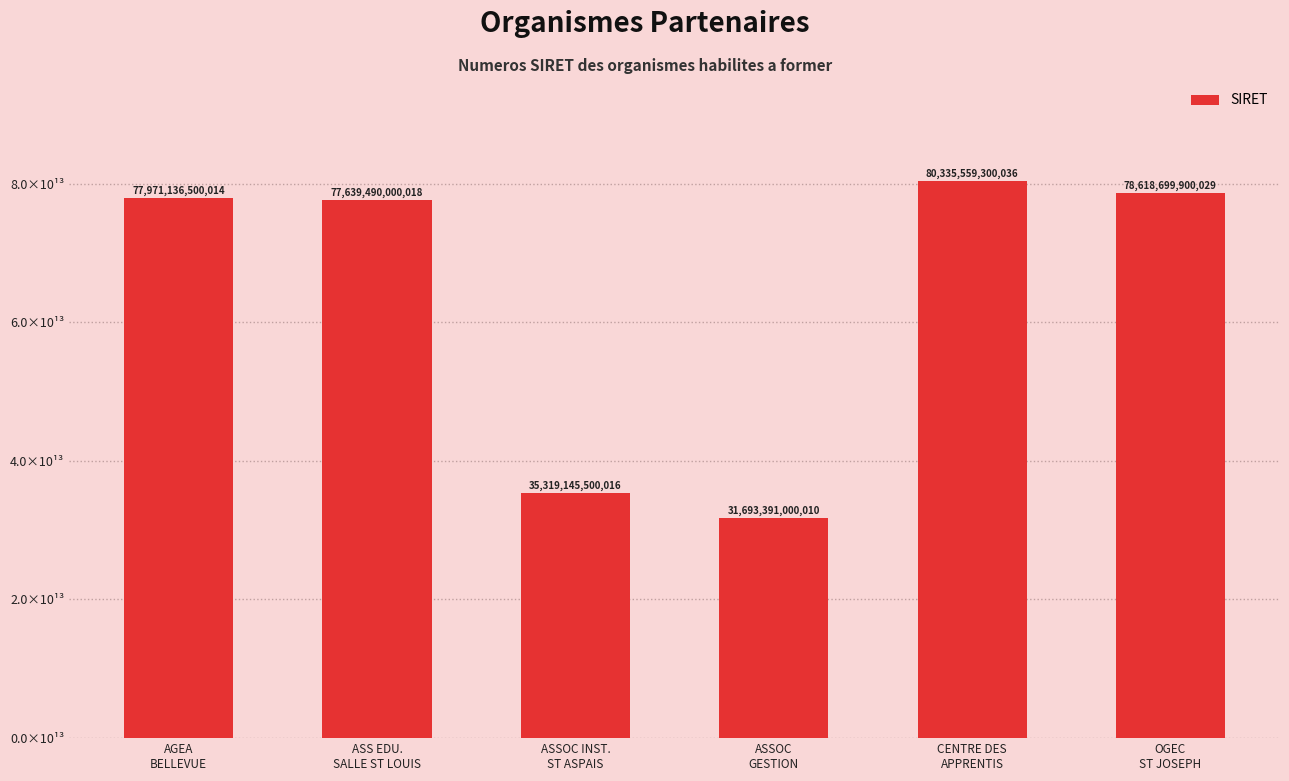

What is the smallest value displayed?

31693391000010